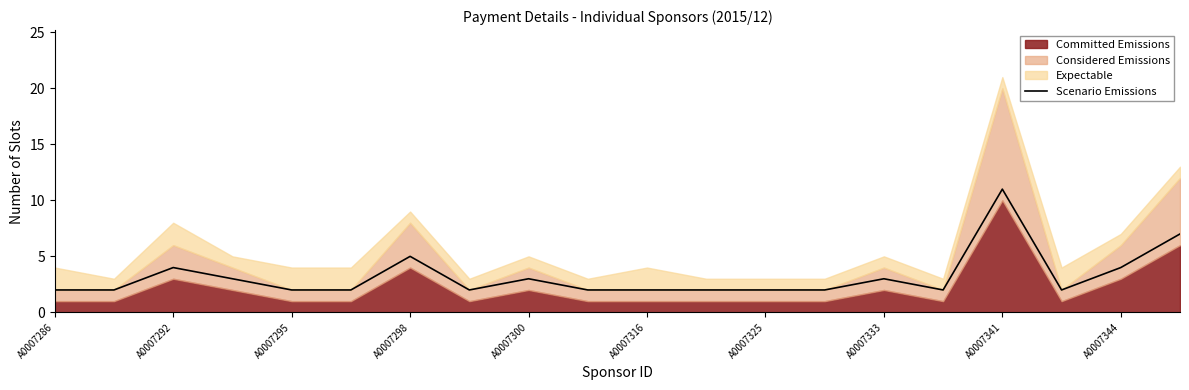

True or false: Scenario Emissions has a value of 5 at A0007298.

True